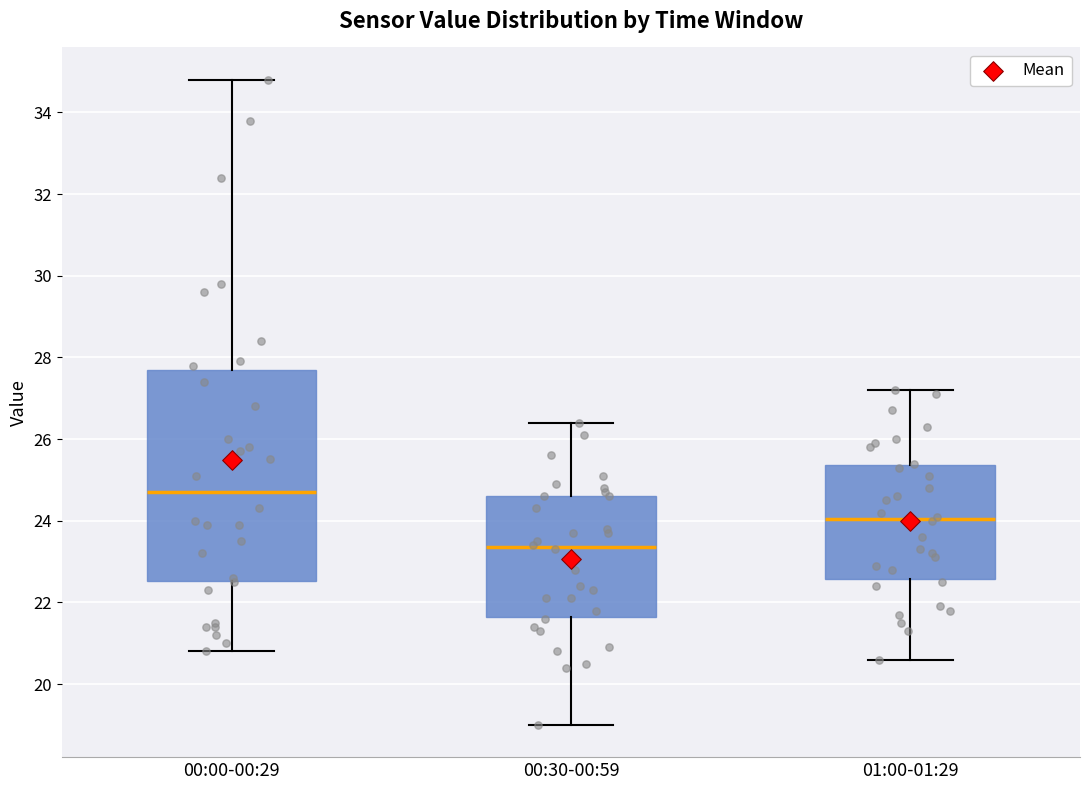

Reading left to right, read every box against the y-axis: the position of its median line, the range the box covers, and the ends of its whiskers. The values are not printed on the chart, so give them approximately, as read against the axis.

00:00-00:29: median 24.8, box 22.6 to 27.8, whiskers 20.8 to 34.8
00:30-00:59: median 23.4, box 21.6 to 24.6, whiskers 19.0 to 26.4
01:00-01:29: median 24.0, box 22.6 to 25.4, whiskers 20.6 to 27.2